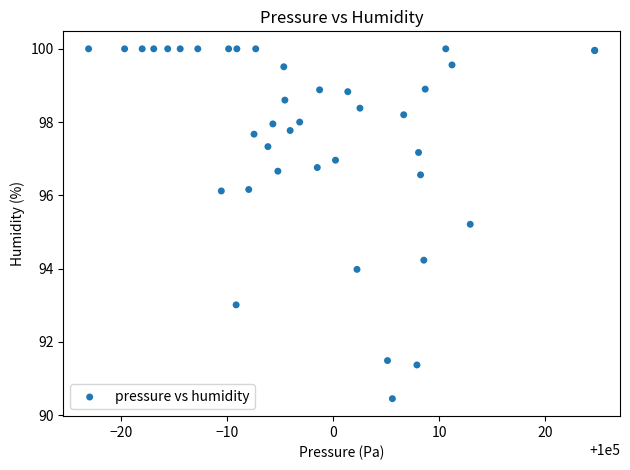

What Y value in the scatter plot is closest to 95?

95.2